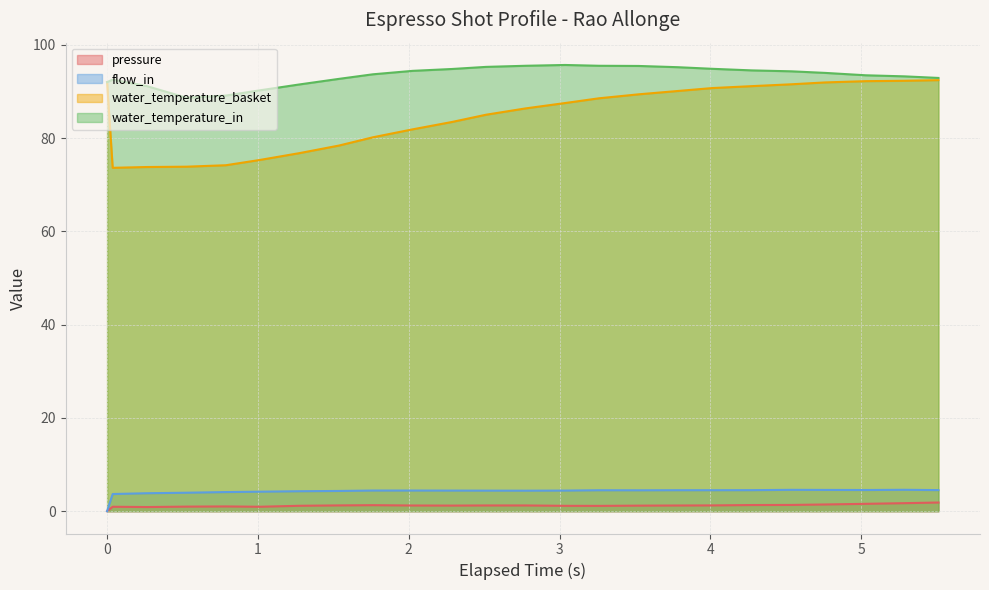

True or false: water_temperature_basket and water_temperature_in intersect in this chart.

False